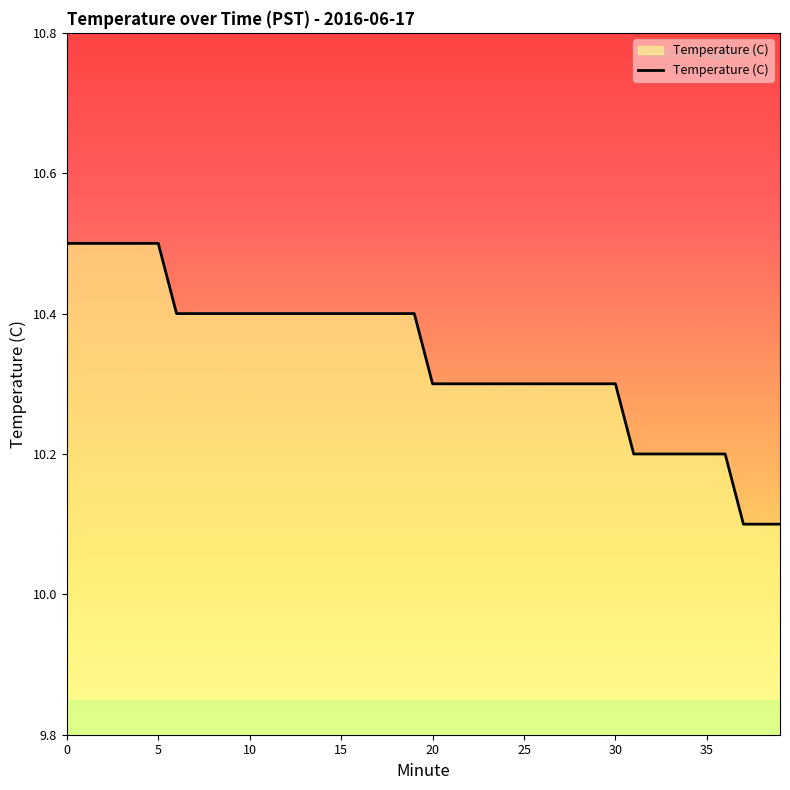

Count the number of categories in the chart.

40